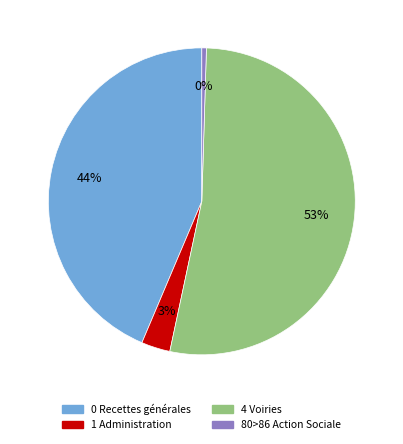

To the nearest percent, what is the average slice percentage?

25%